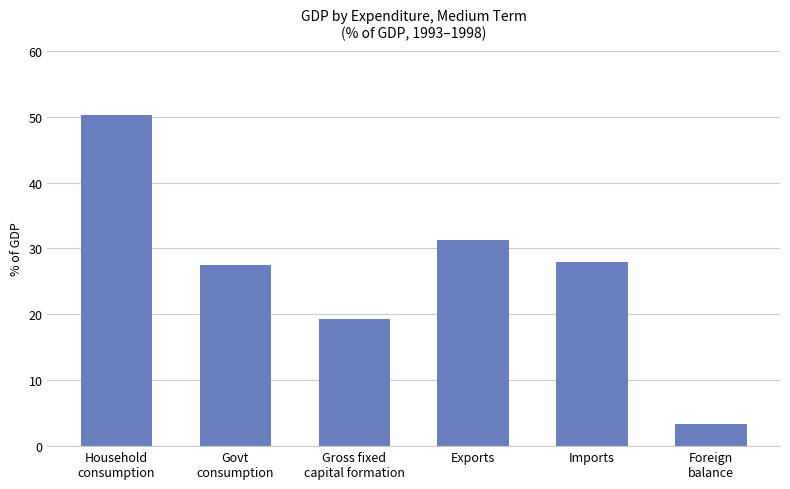

The value at Household
consumption is 50.2. True or false?

True